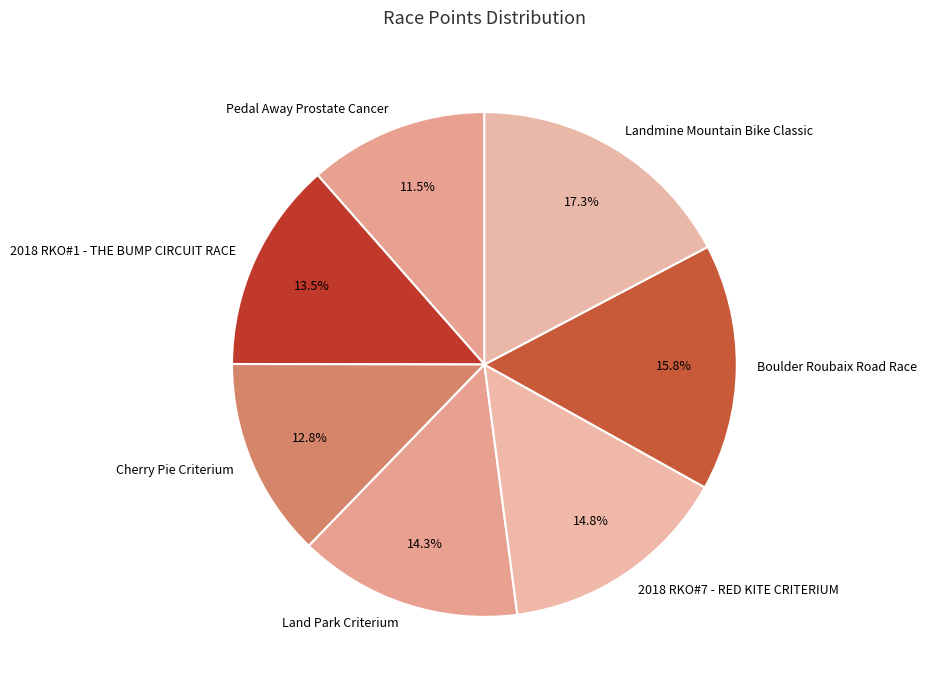

How many slices are in this pie chart?

7